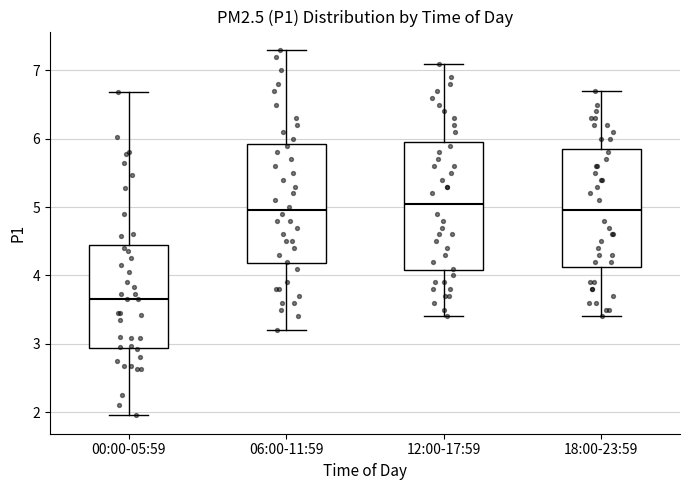

Reading left to right, read every box against the y-axis: the position of its median line, the range the box covers, and the ends of its whiskers. The values are not printed on the chart, so give them approximately, as read against the axis.

00:00-05:59: median 3.7, box 2.9 to 4.4, whiskers 2.0 to 6.7
06:00-11:59: median 5.0, box 4.2 to 5.9, whiskers 3.2 to 7.3
12:00-17:59: median 5.1, box 4.1 to 6.0, whiskers 3.4 to 7.1
18:00-23:59: median 5.0, box 4.1 to 5.9, whiskers 3.4 to 6.7